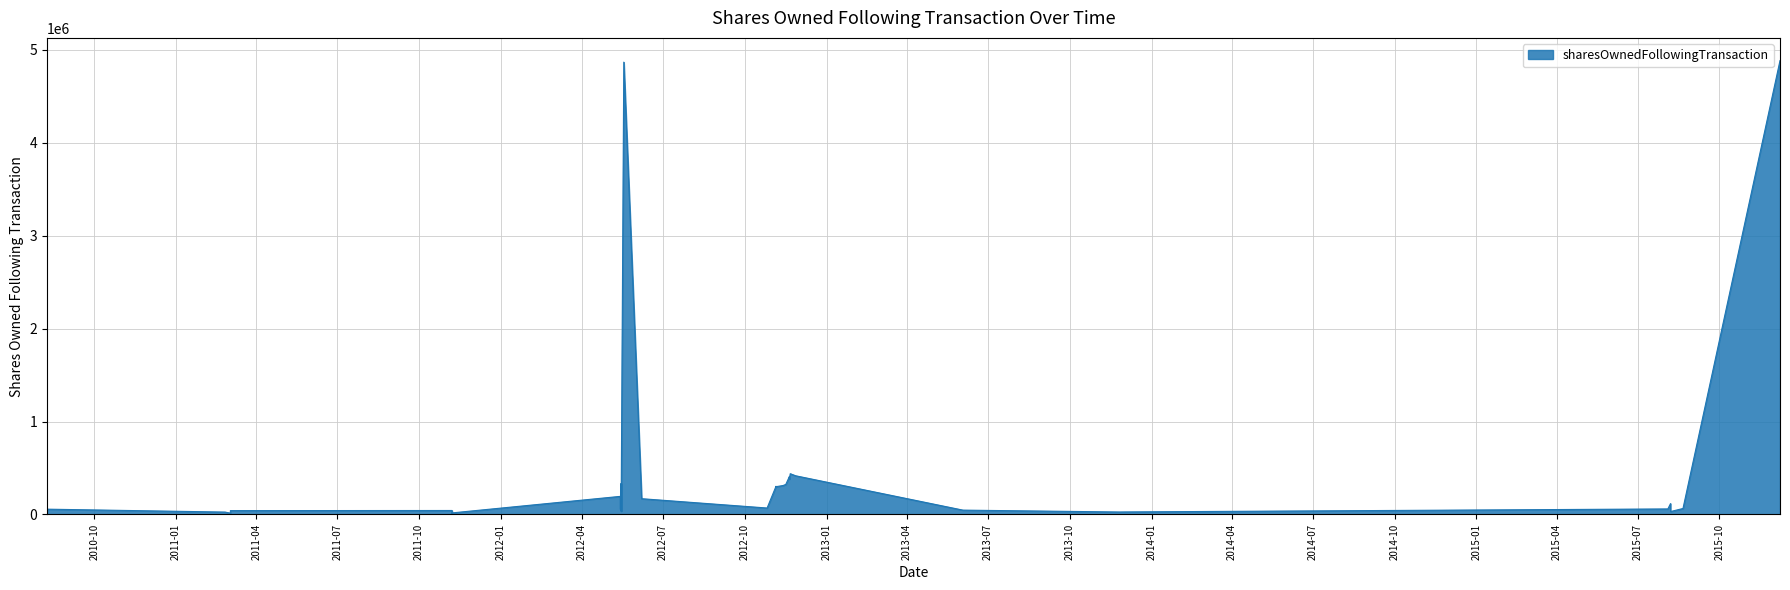

What is the maximum value shown in the chart?

4885575